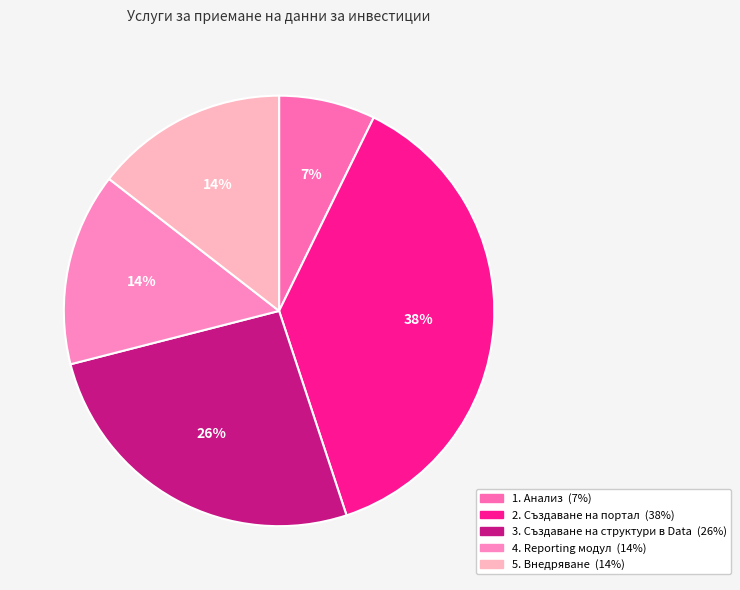

Do 1. Анализ and 4. Reporting модул together represent more than half of the pie?

No